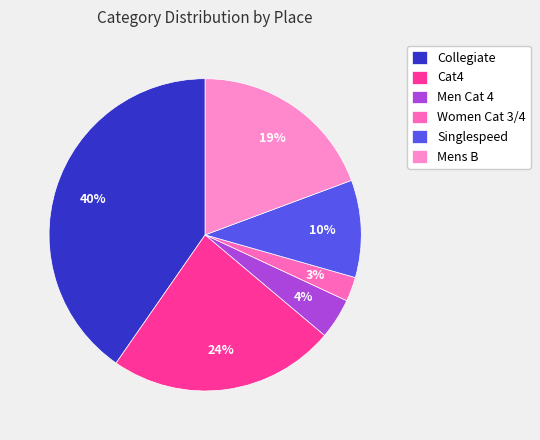

True or false: Cat4 accounts for 24% of the total.

True